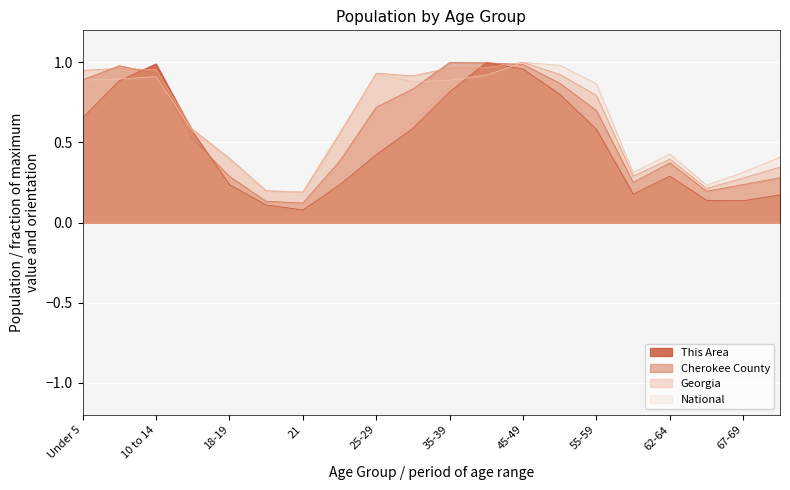

What is the label of the 12th point from the right?

25-29